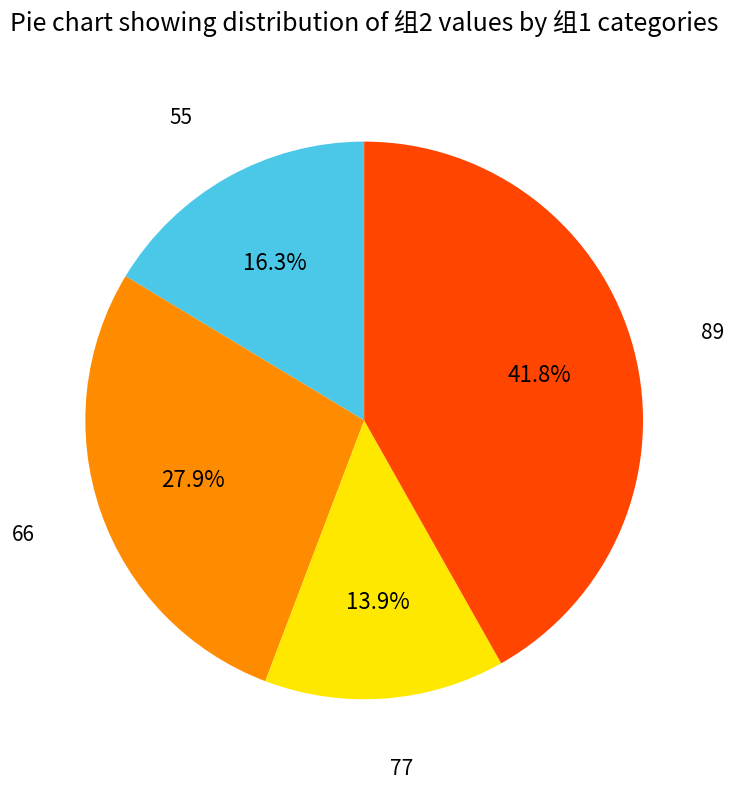

Does any single category account for the majority?

No